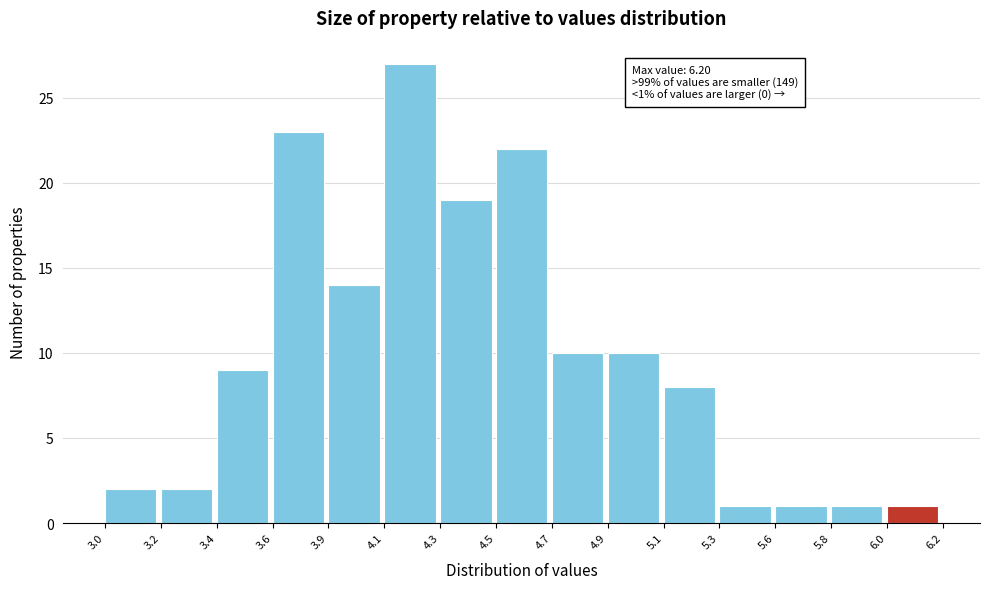

Reading left to right, list all the values displayed in this chart.

3.0=2	3.2=2	3.4=9	3.6=23	3.9=14	4.1=27	4.3=19	4.5=22	4.7=10	4.9=10	5.1=8	5.3=1	5.6=1	5.8=1	6.0=1